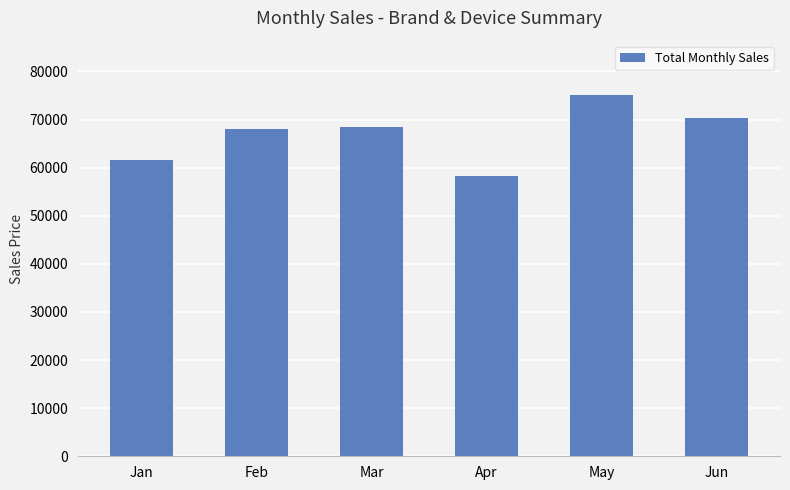

How many values are between 61560 and 70230?

4